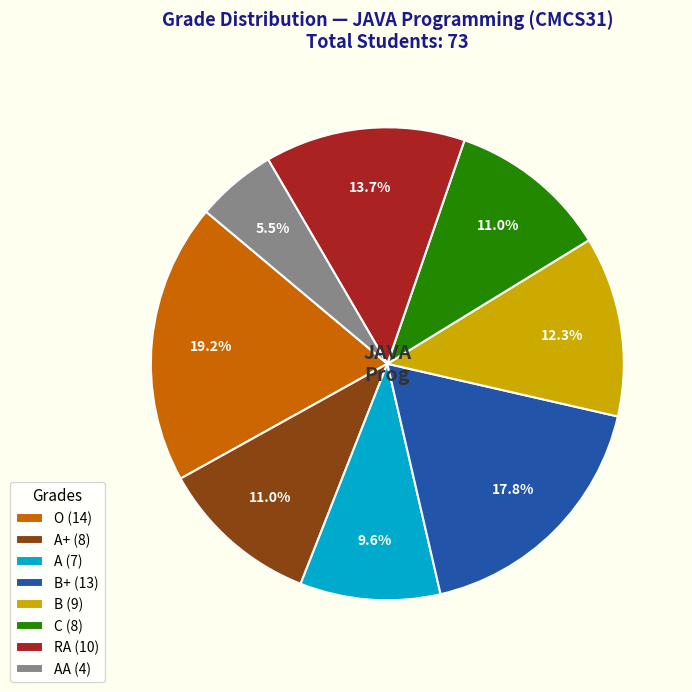

What portion of the pie excludes AA (4)?

94.5%